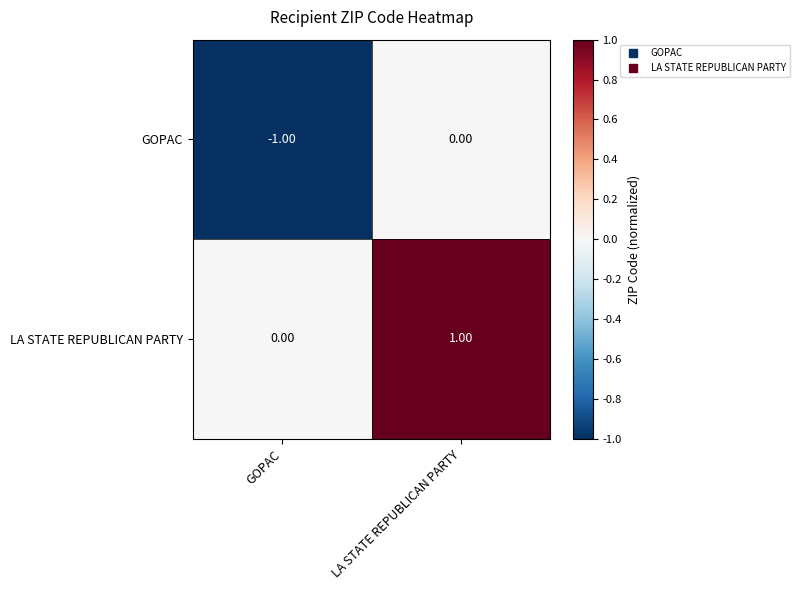

At which category does the chart reach its peak across all series?

LA STATE REPUBLICAN PARTY